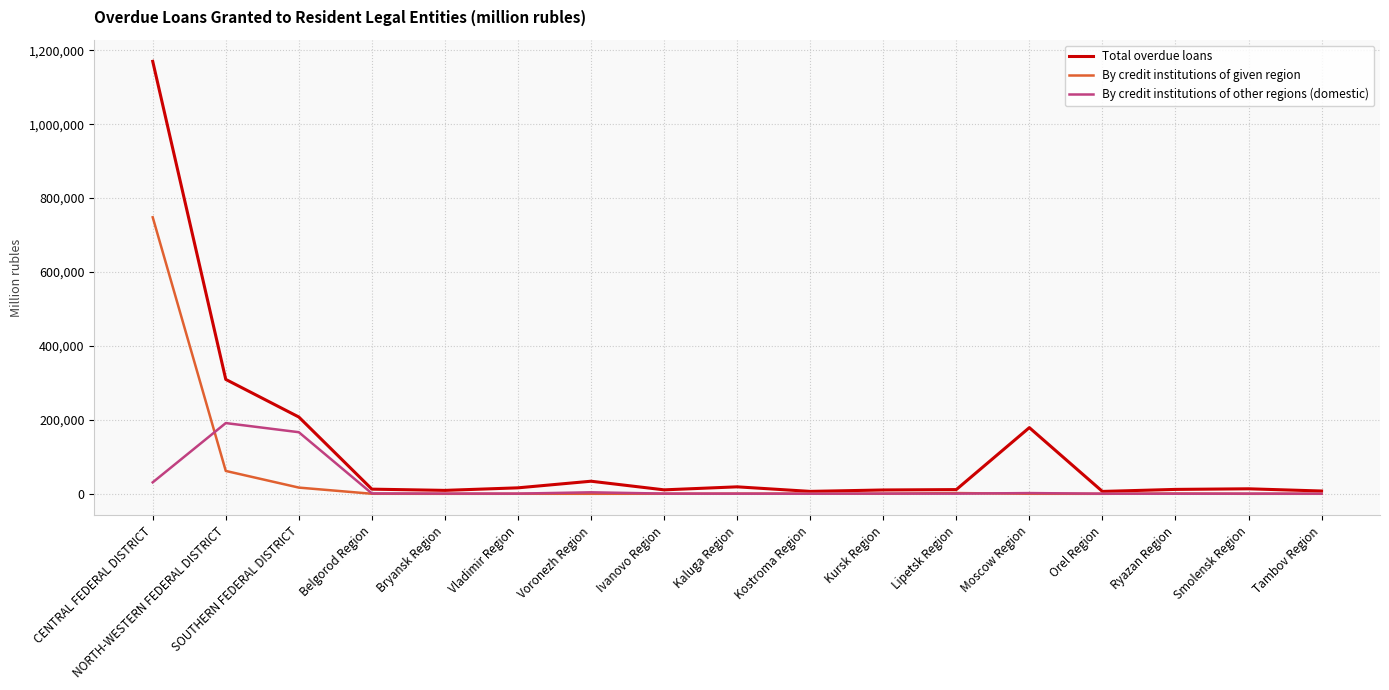

The By credit institutions of given region series shows 60 at Tambov Region. True or false?

True